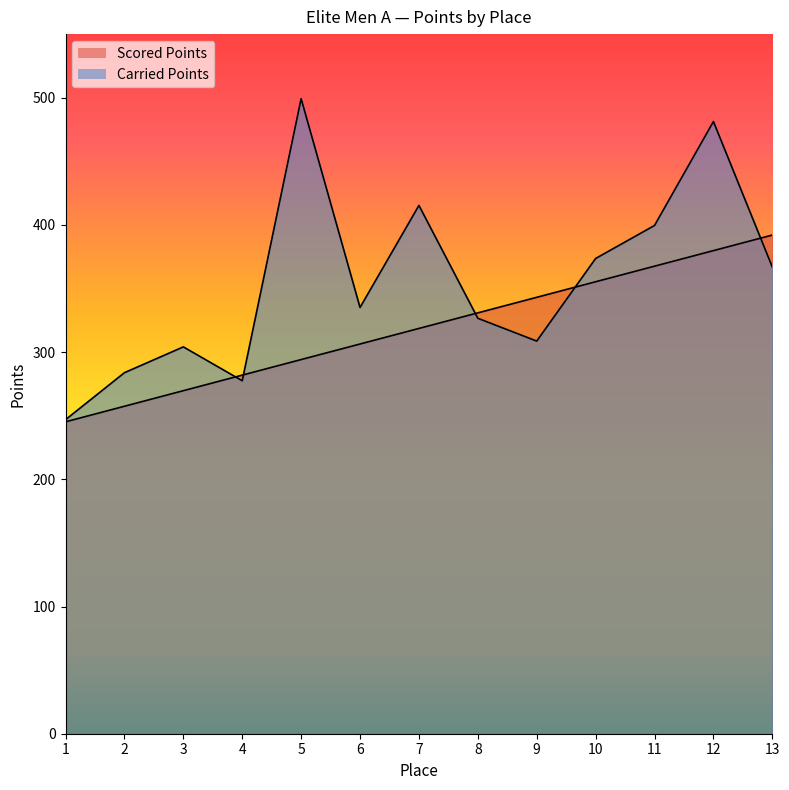

What is the value of the Carried Points point at the 13th from the left?

366.9